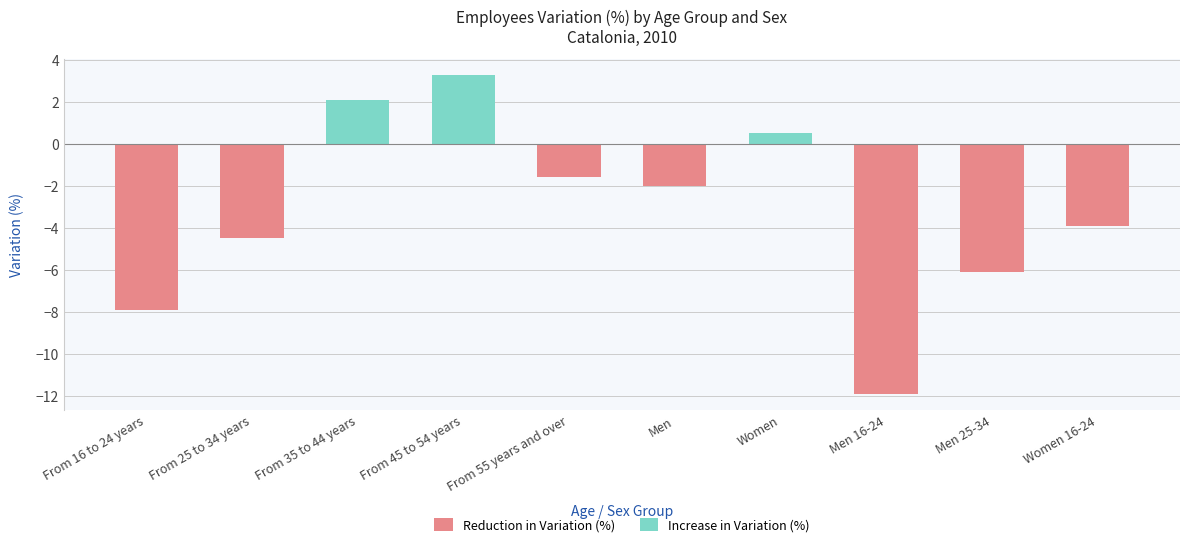

Is it true that the value at Women 16-24 is -3.9?

True